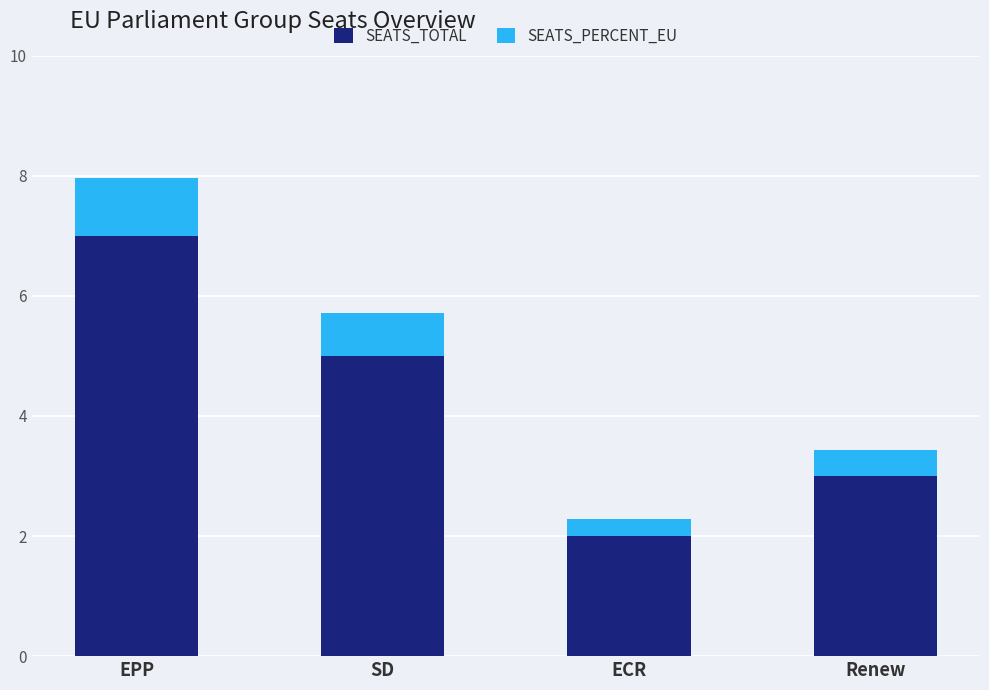

How many series are shown in this chart?

2